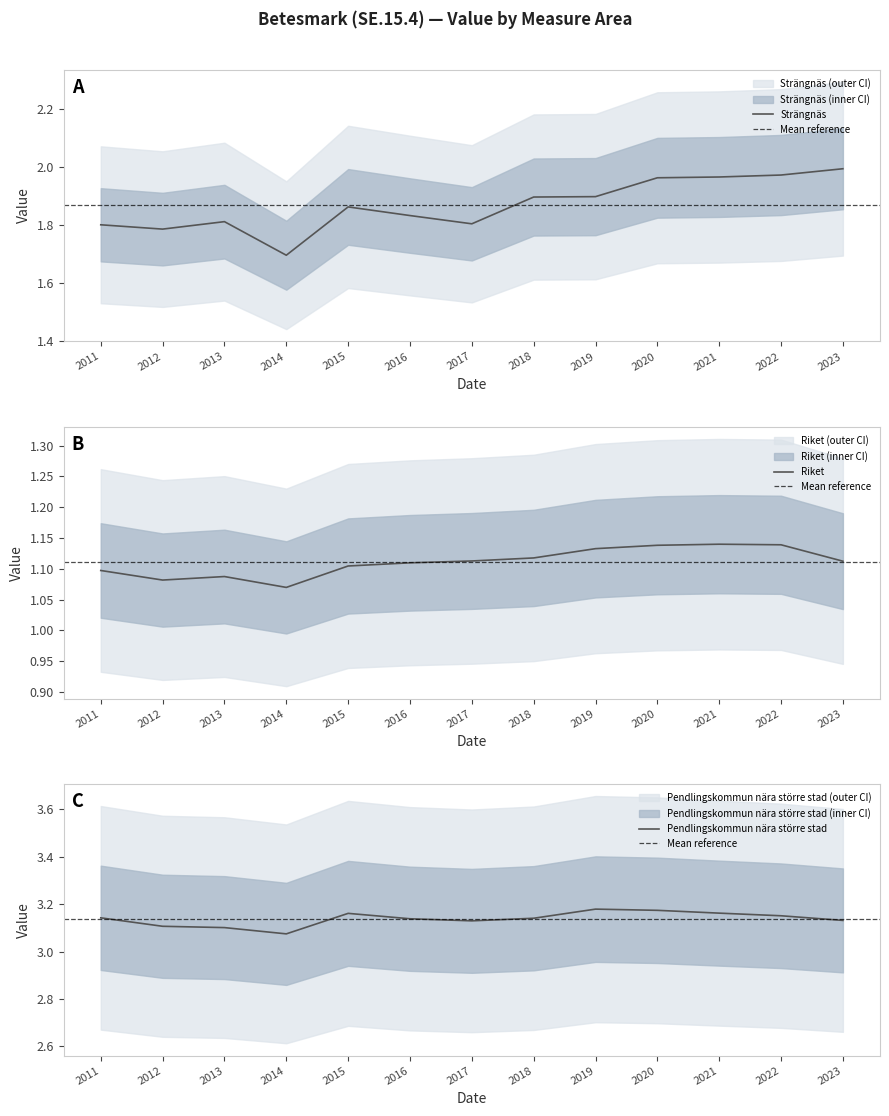

Reading left to right, what are all the values shown in this chart?

Strängnäs: 1.8	1.8	1.8	1.7	1.9	1.8	1.8	1.9	1.9	2.0	2.0	2.0	2.0
Riket: 1.1	1.1	1.1	1.1	1.1	1.1	1.1	1.1	1.1	1.1	1.1	1.1	1.1
Pendlingskommun nära större stad: 3.1	3.1	3.1	3.1	3.2	3.1	3.1	3.1	3.2	3.2	3.2	3.2	3.1